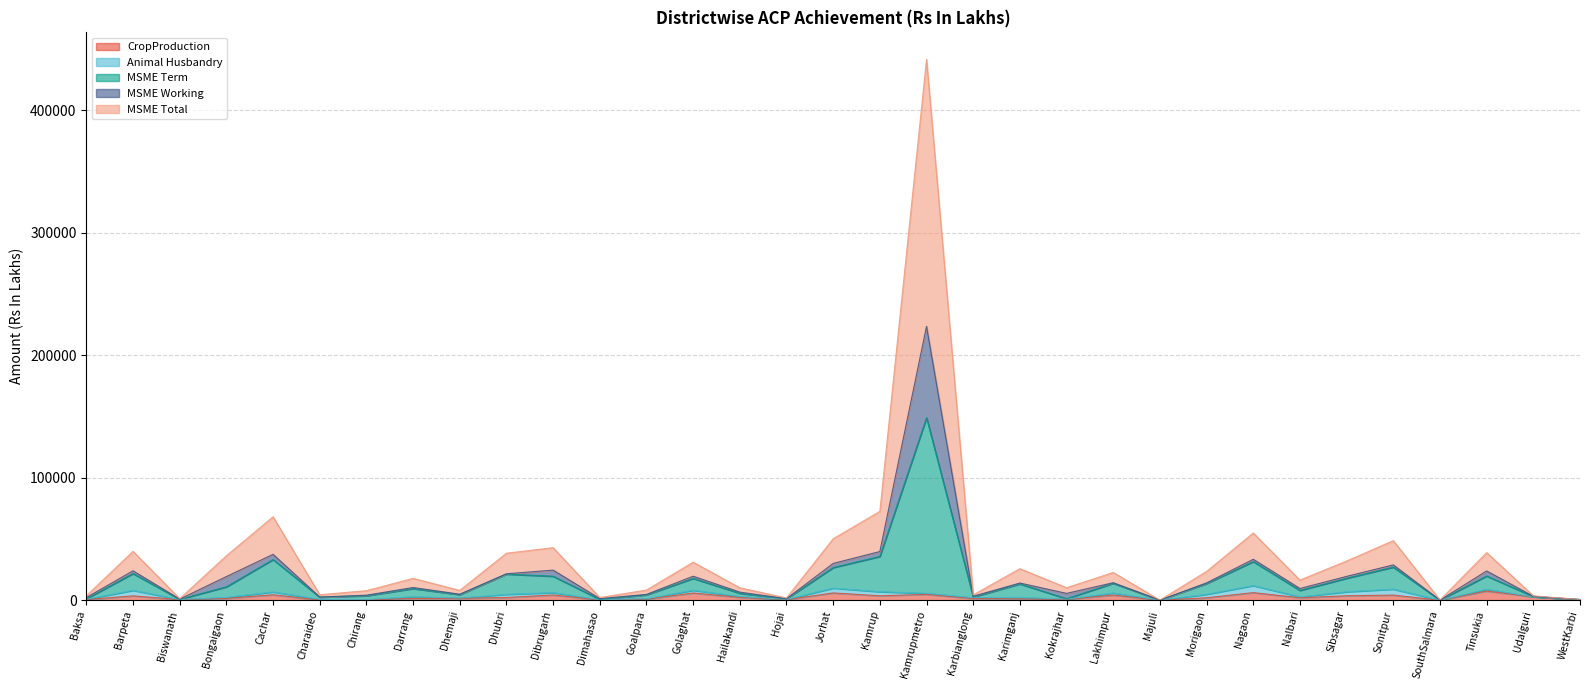

True or false: MSME Total and MSME Term intersect in this chart.

False